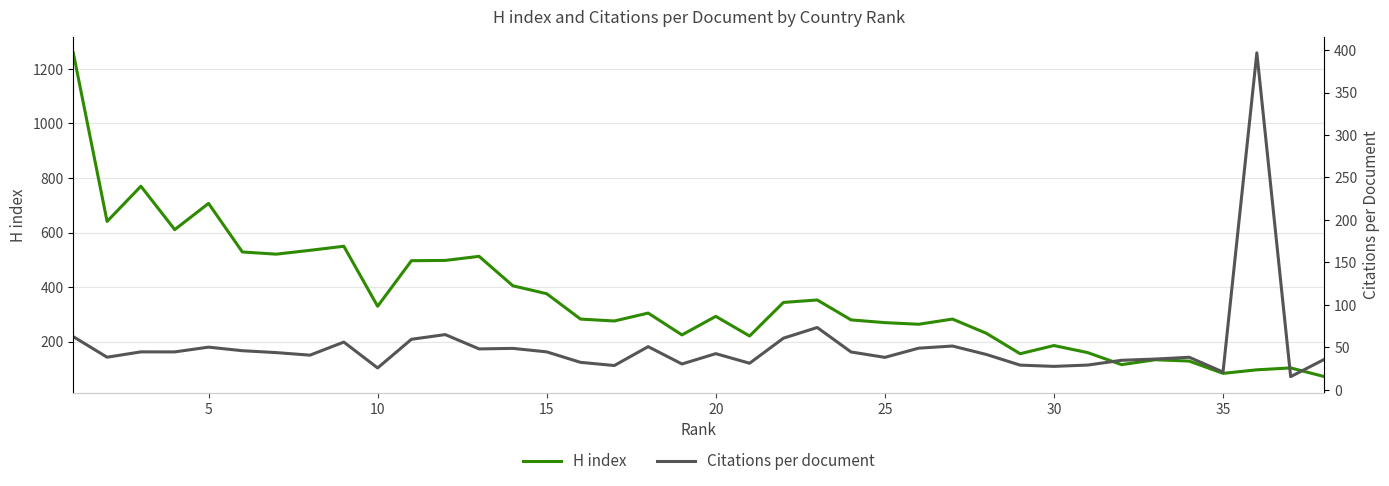

The value of H index at 13 is 186.6. True or false?

False